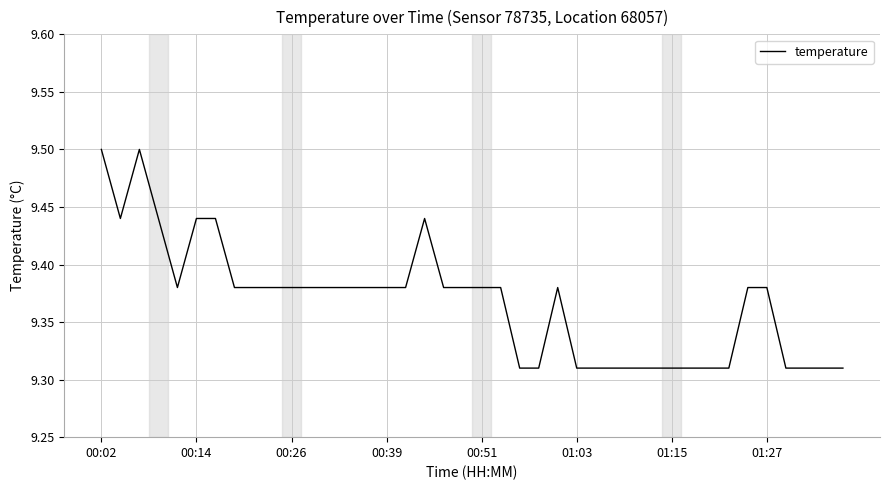

What is the greatest value displayed?

9.5